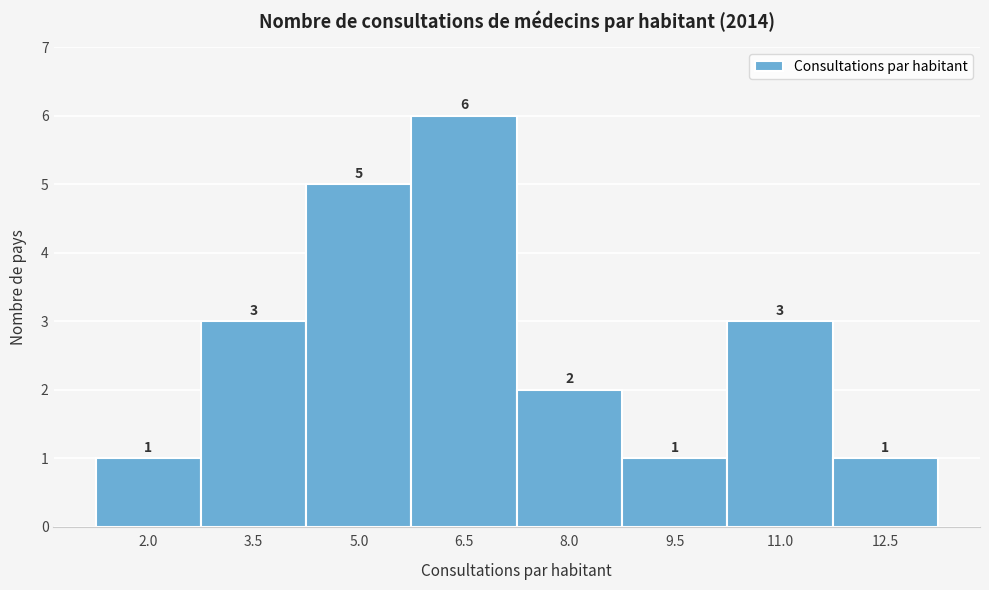

Reading left to right, extract all data points from this chart.

1	3	5	6	2	1	3	1